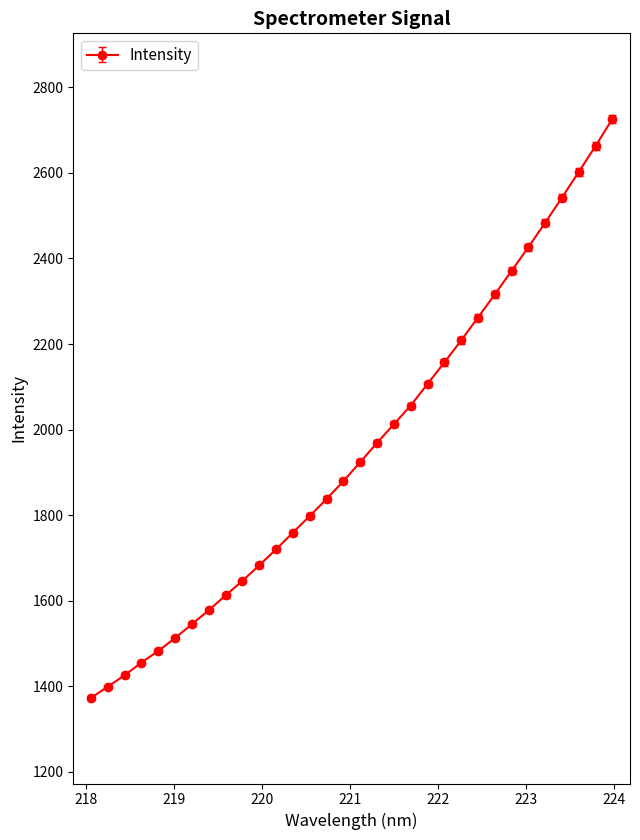

What is the difference between the maximum and minimum values?

1353.3